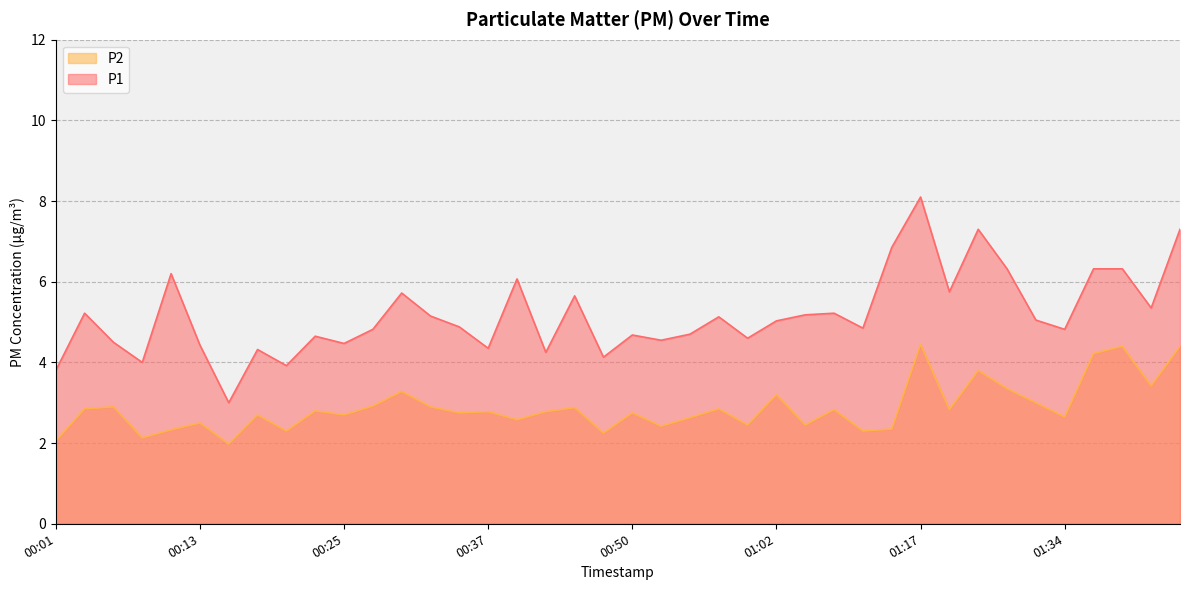

True or false: P1 and P2 intersect in this chart.

False